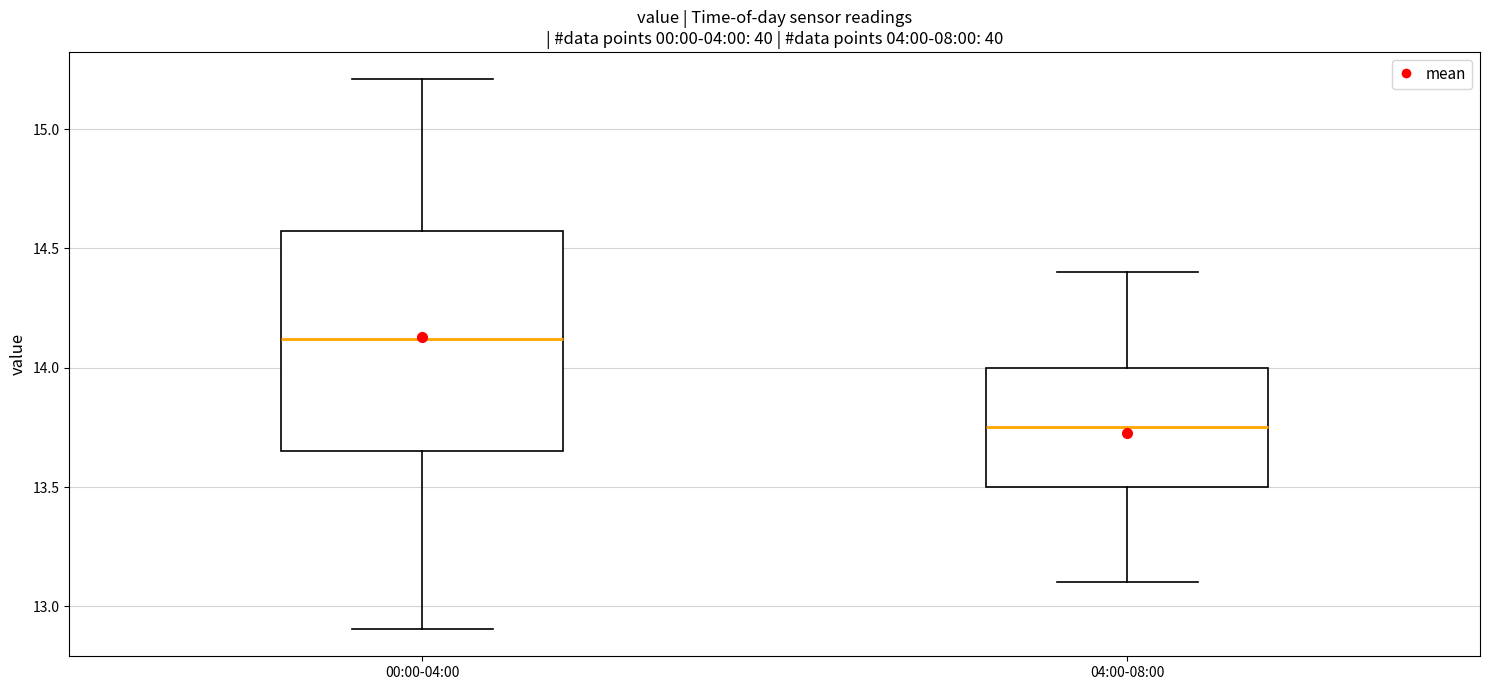

Where is the upper edge of the box for 04:00-08:00 on the y-axis? The values are not printed on the chart, so give them approximately, as read against the axis.

14.00